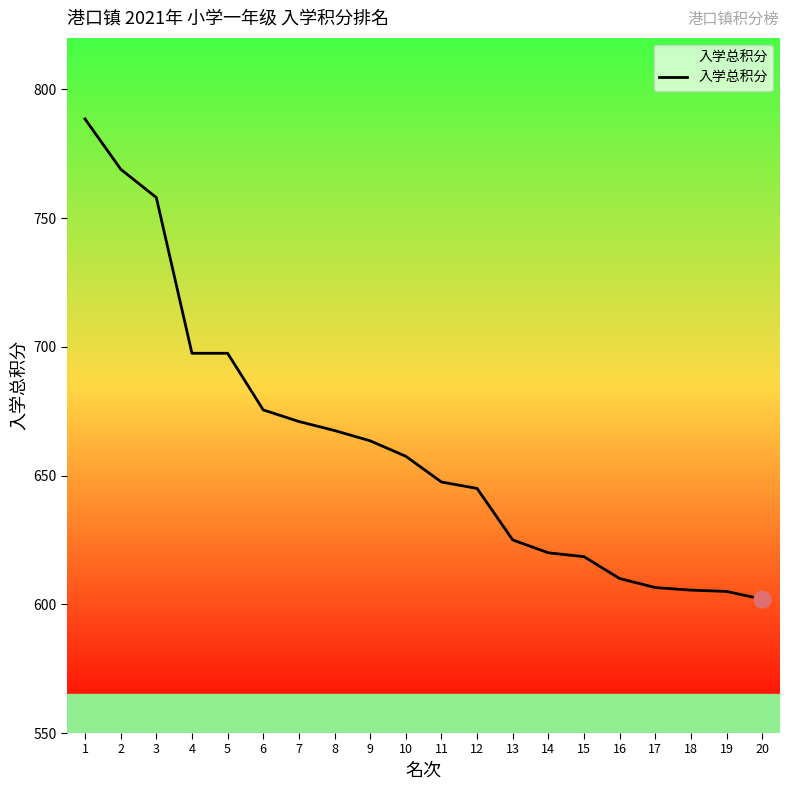

What value does the data have at 13?

625.0